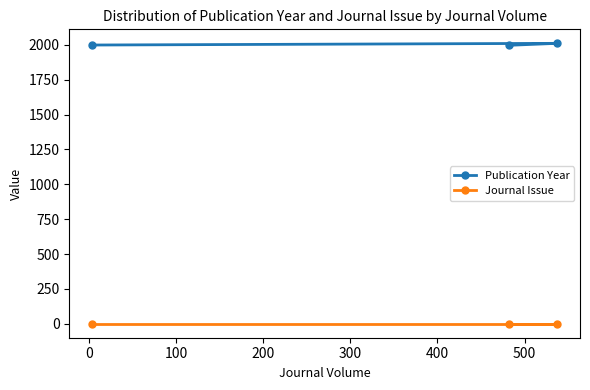

Which series has the largest total across all categories?

Publication Year